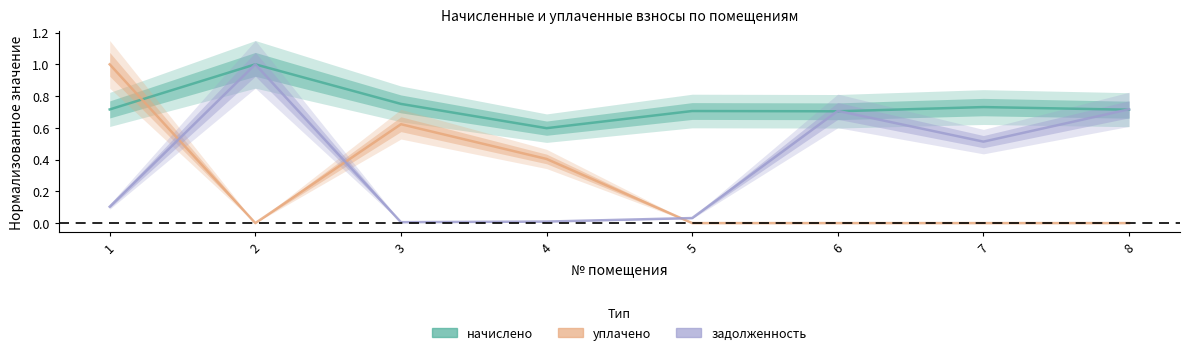

Which series changed the most between 2 and 6?

начислено